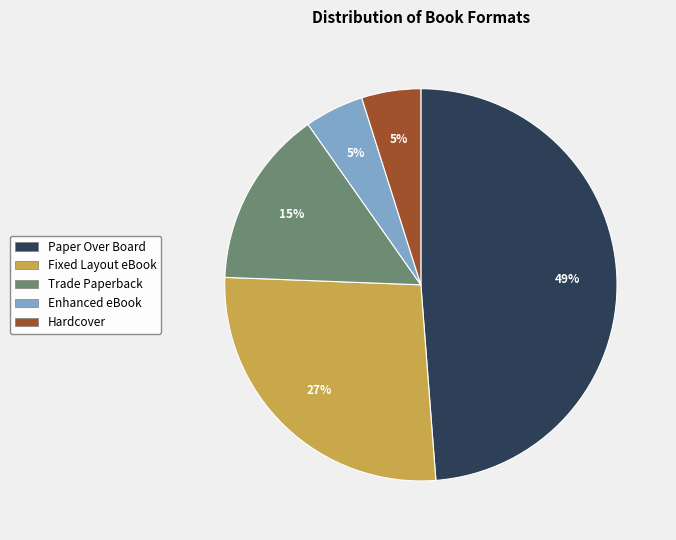

To the nearest percent, what is the difference between the largest and smallest slice percentages?

44%